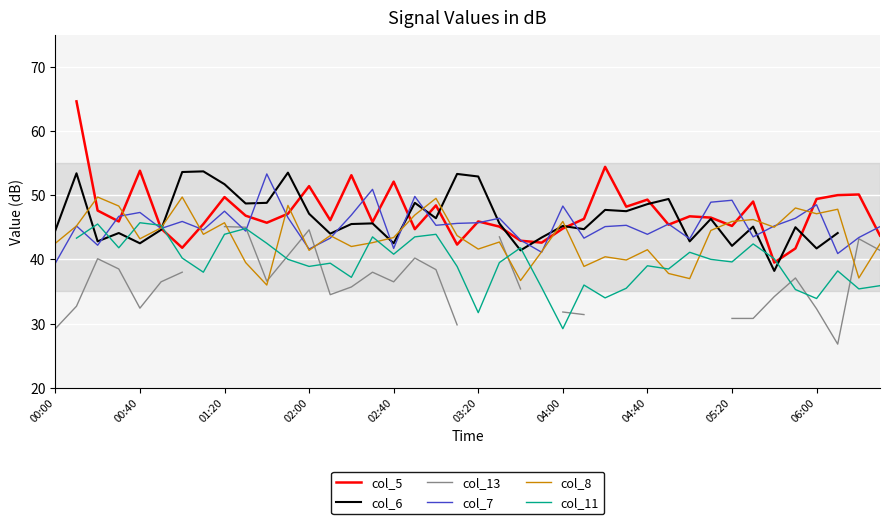

Is it true that col_11 equals 15.0 at 30?

False